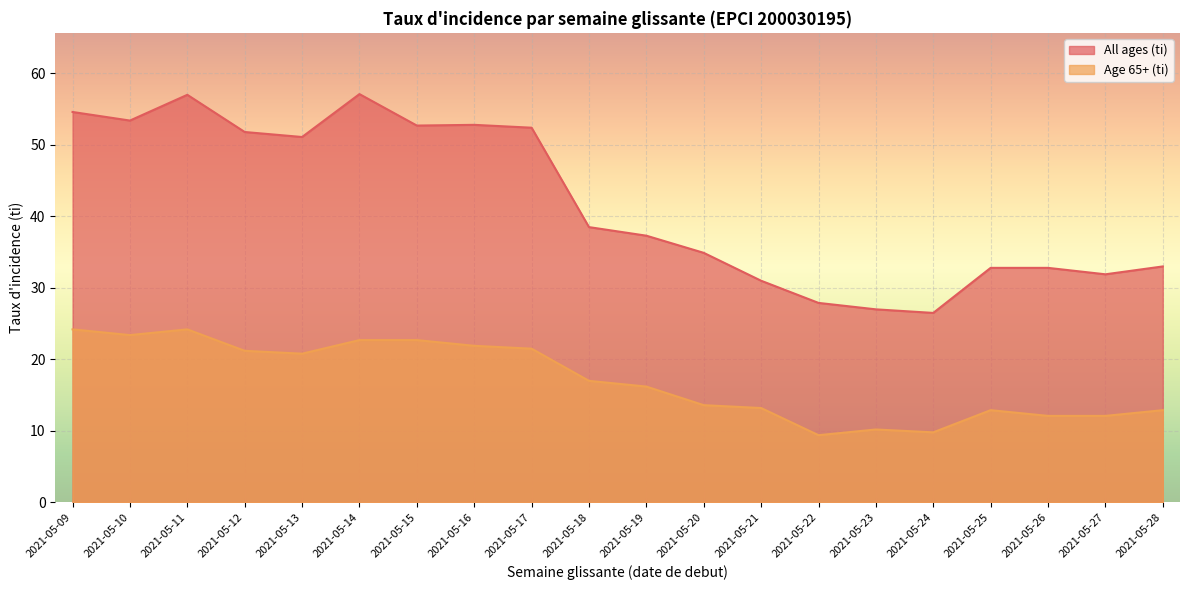

Reading left to right, list all the values displayed in this chart.

All ages (ti): 54.6	53.4	57.0	51.8	51.1	57.1	52.7	52.8	52.4	38.5	37.3	34.9	31.0	27.9	27.0	26.5	32.8	32.8	31.9	33.0
Age 65+ (ti): 24.2	23.4	24.2	21.2	20.8	22.7	22.7	21.9	21.5	17.0	16.2	13.6	13.2	9.4	10.2	9.8	12.9	12.1	12.1	12.9